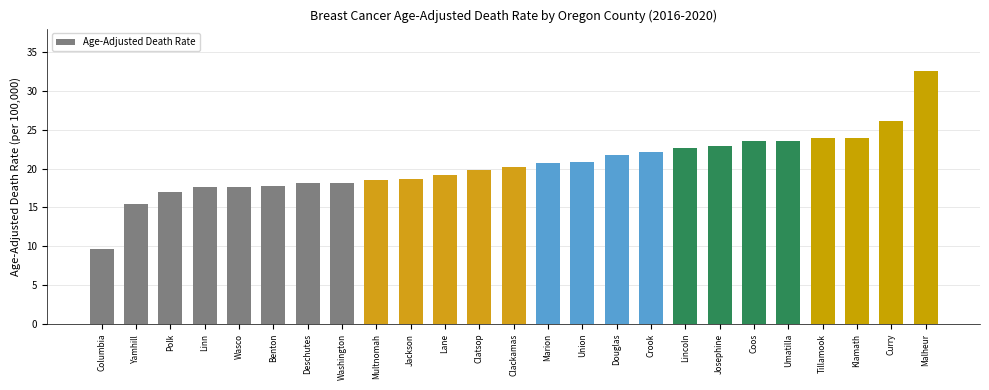

Which category has the highest value across all series?

Malheur